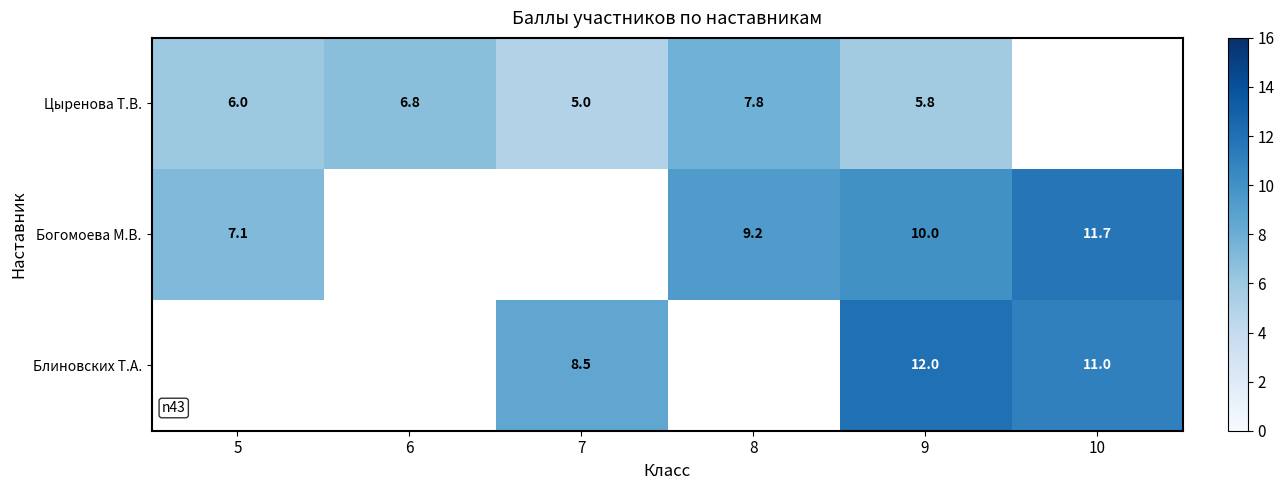

Rank the series at 9 from lowest to highest value.

Цыренова Т.В., Богомоева М.В., Блиновских Т.А.